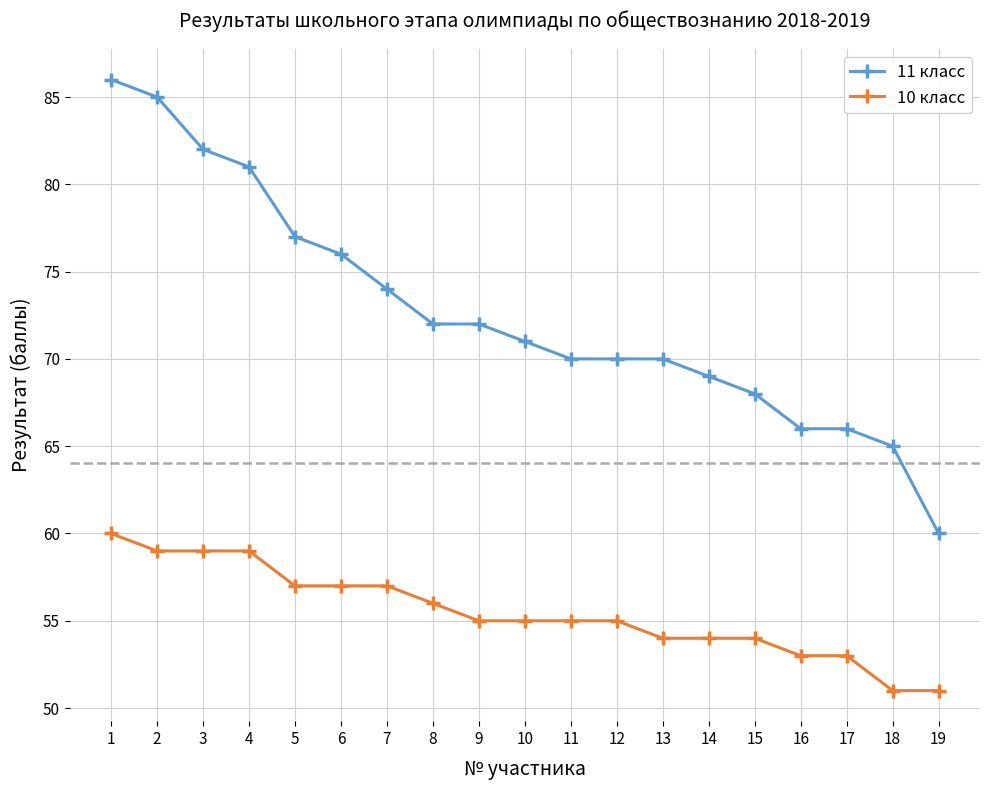

What are all the series names shown in the legend?

11 класс, 10 класс